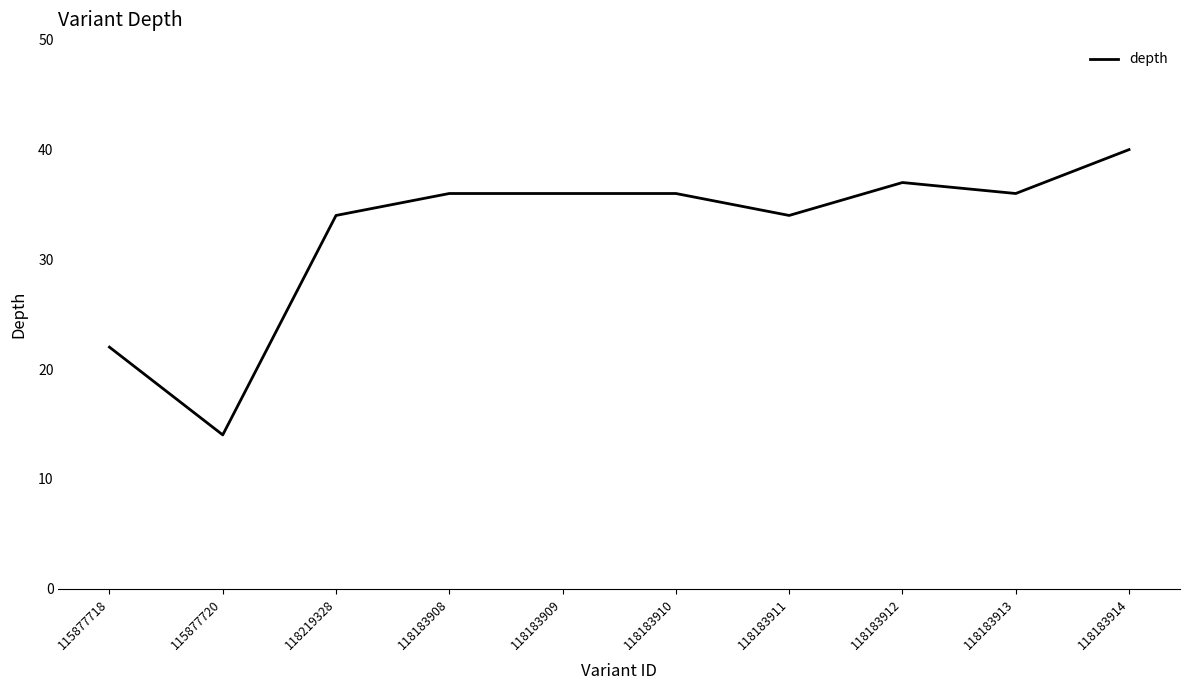

Reading left to right, what are all the values shown in this chart?

22	14	34	36	36	36	34	37	36	40